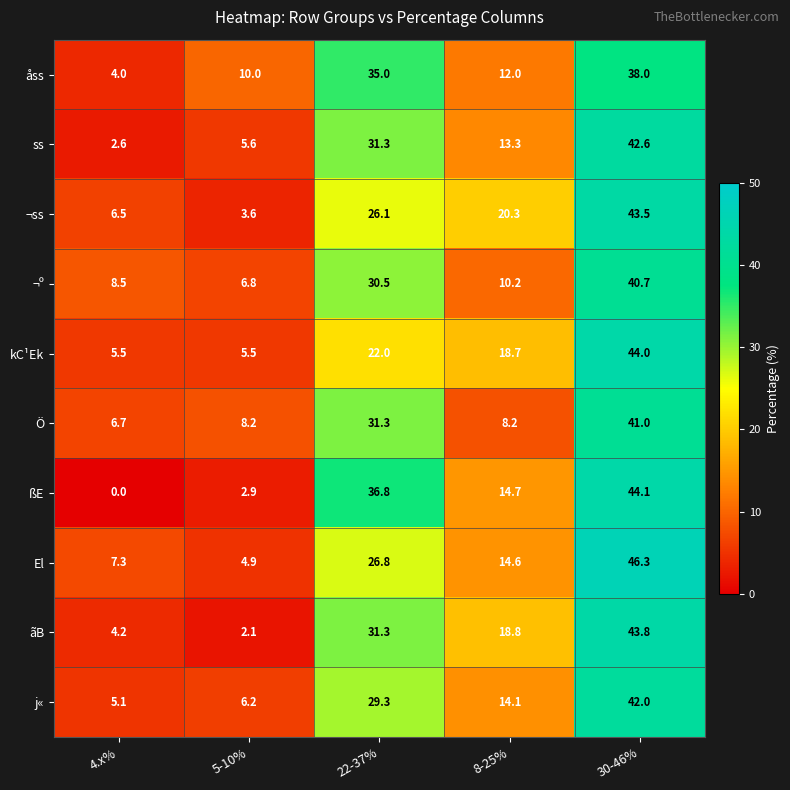

What is the average value of the åss series?

19.8